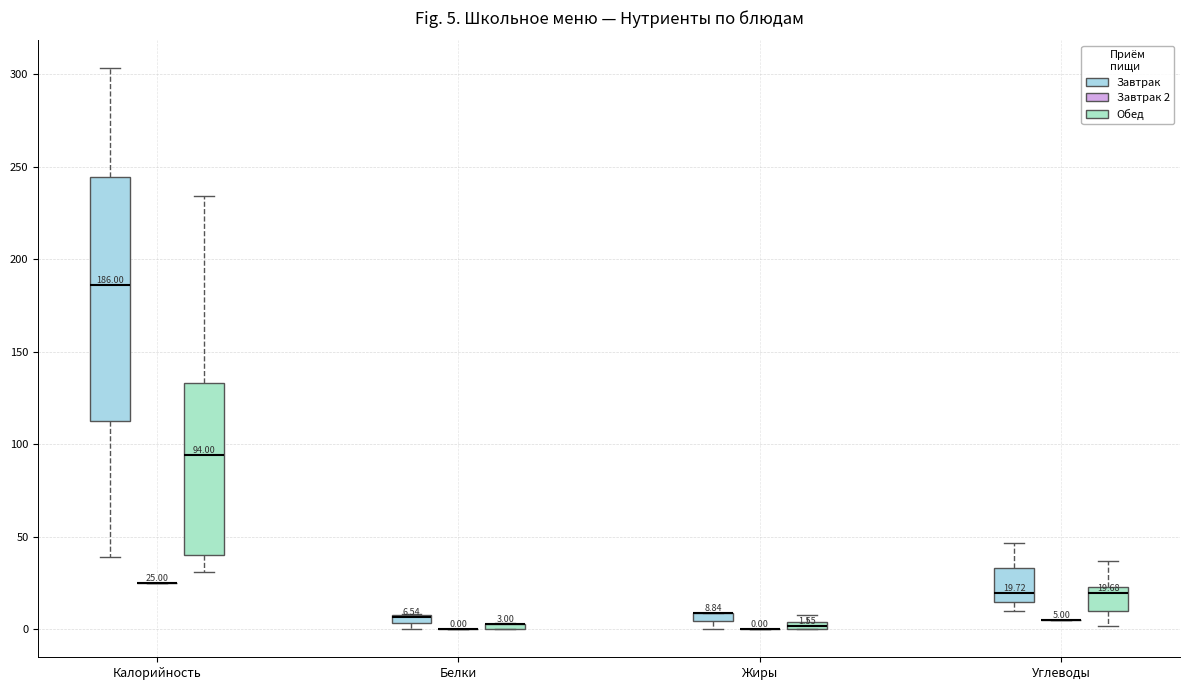

Which box is the tallest, from its lower edge to its upper edge?

Калорийность (Завтрак)